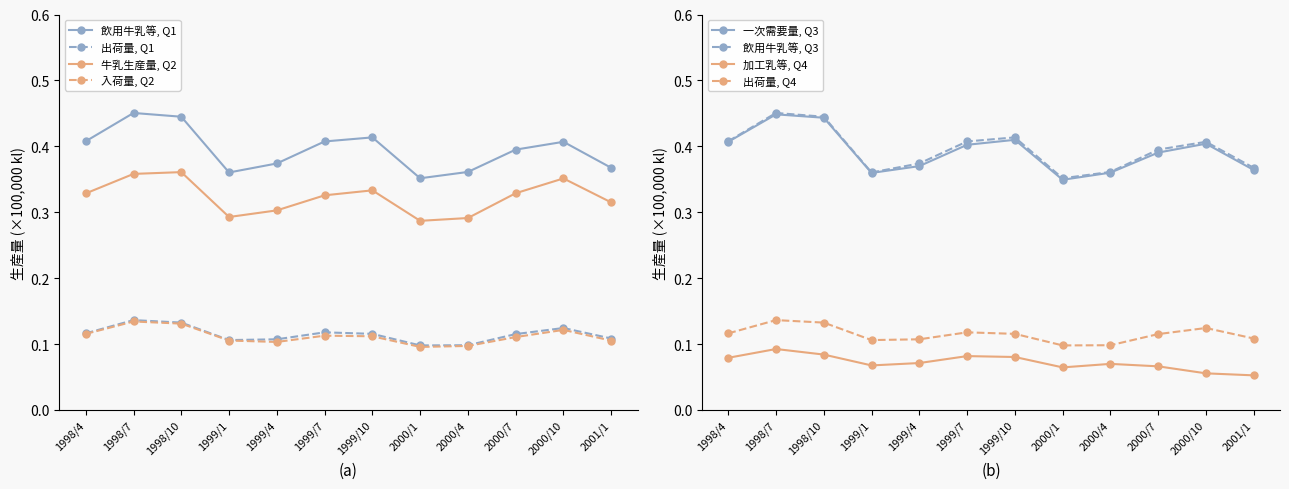

Is this an area chart (filled region under the line)?

No